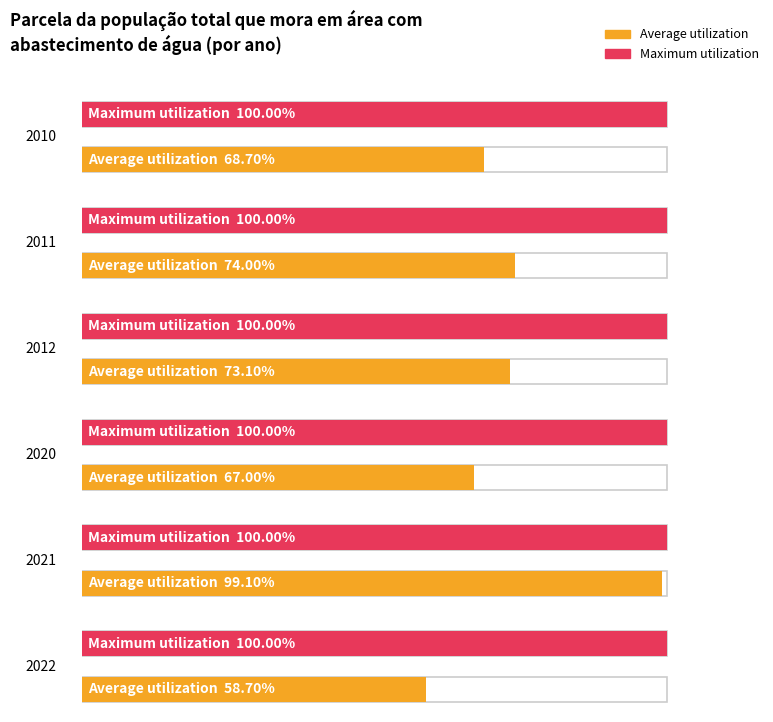

What is the minimum value for Maximum utilization?

1.0